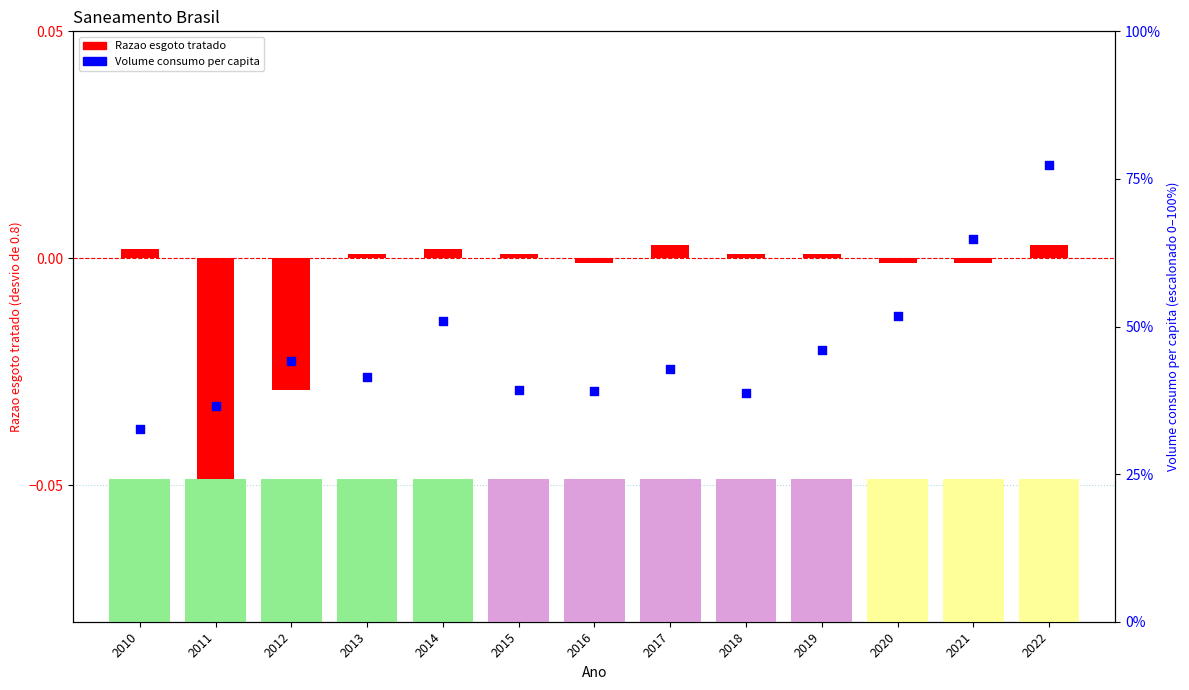

At how many categories does at least one series exceed 19?

13